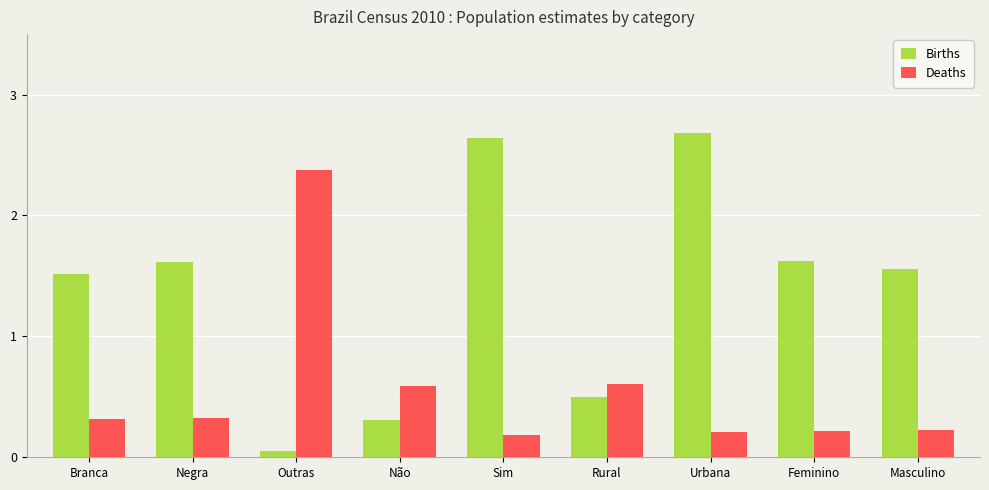

What position from the right is Não?

6